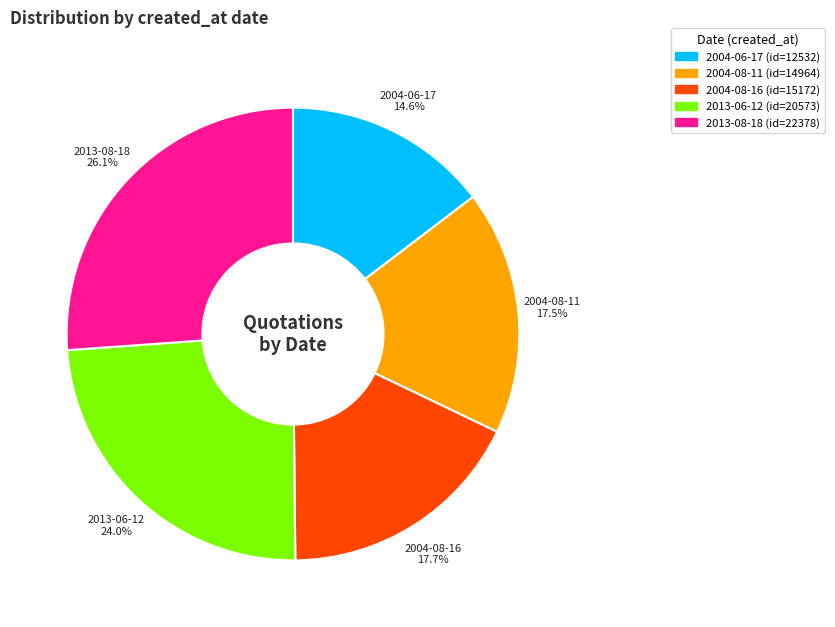

To the nearest percent, what is the average slice percentage?

20%